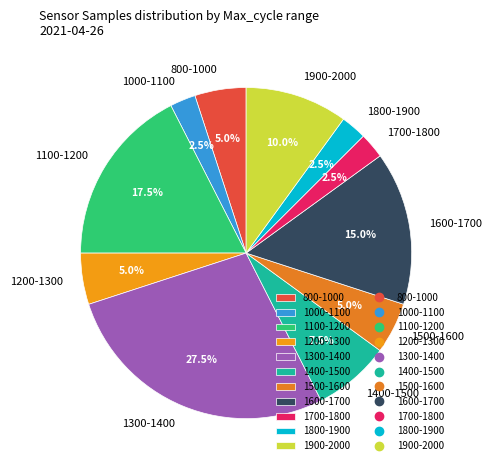

Count the number of slices in the pie.

11